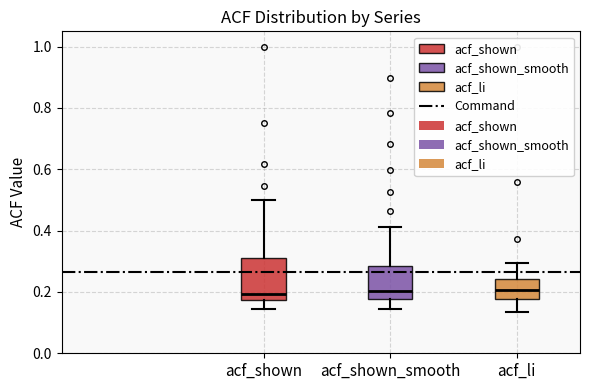

Reading left to right, transcribe this box plot: for each box, give where its median line is, the range the box spans, and where its two whiskers end, as read against the y-axis. The values are not printed on the chart, so give them approximately, as read against the axis.

acf_shown: median 0.20, box 0.18 to 0.32, whiskers 0.14 to 0.50
acf_shown_smooth: median 0.20, box 0.18 to 0.28, whiskers 0.14 to 0.42
acf_li: median 0.20, box 0.18 to 0.24, whiskers 0.14 to 0.30